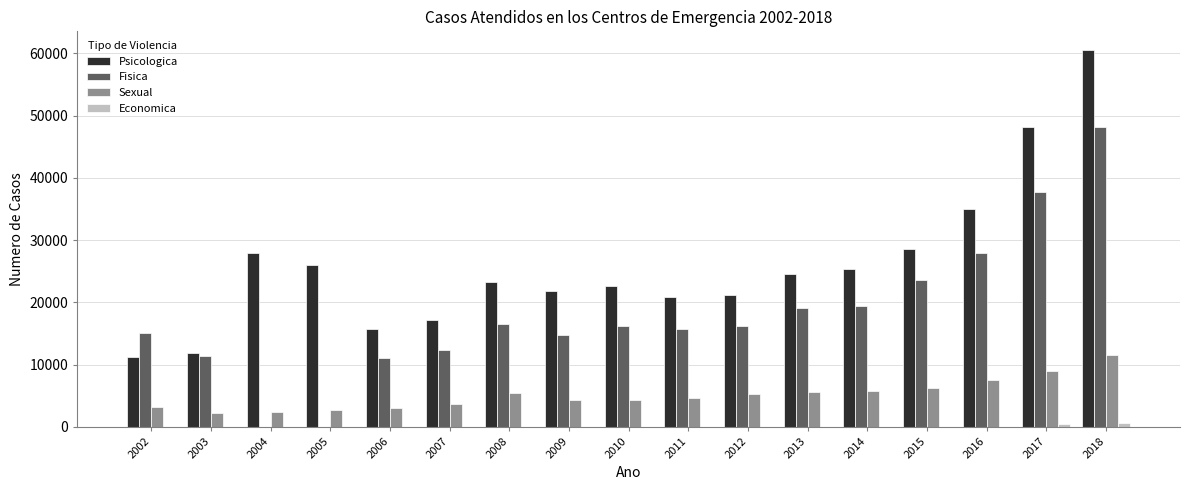

Is the value of Psicologica at 2016 greater than the value of Fisica at 2013?

Yes